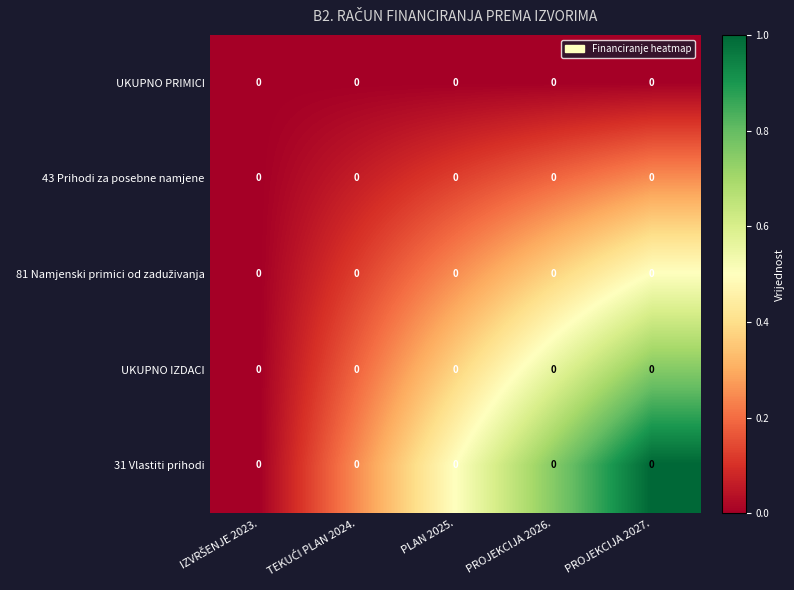

The 31 Vlastiti prihodi series shows 0.8 at PLAN 2025.. True or false?

False